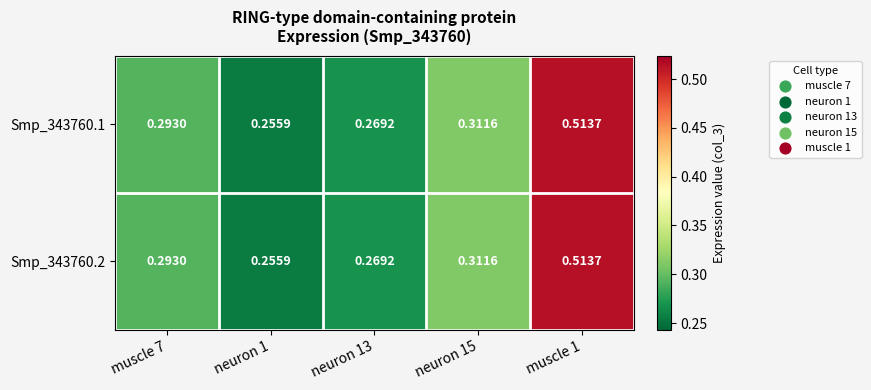

Between neuron 15 and muscle 1, which is larger?

muscle 1